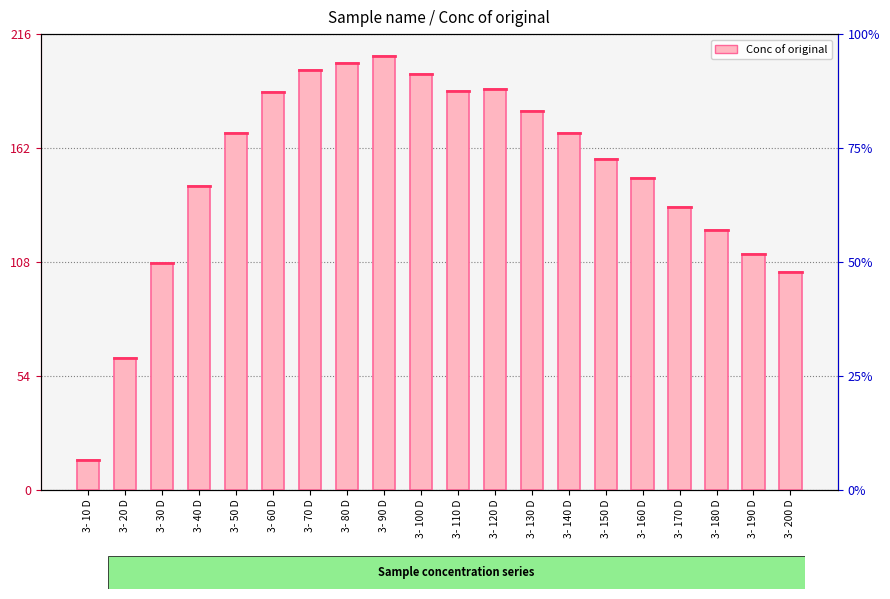

What is the label of the 19th bar from the right?

3- 20 D